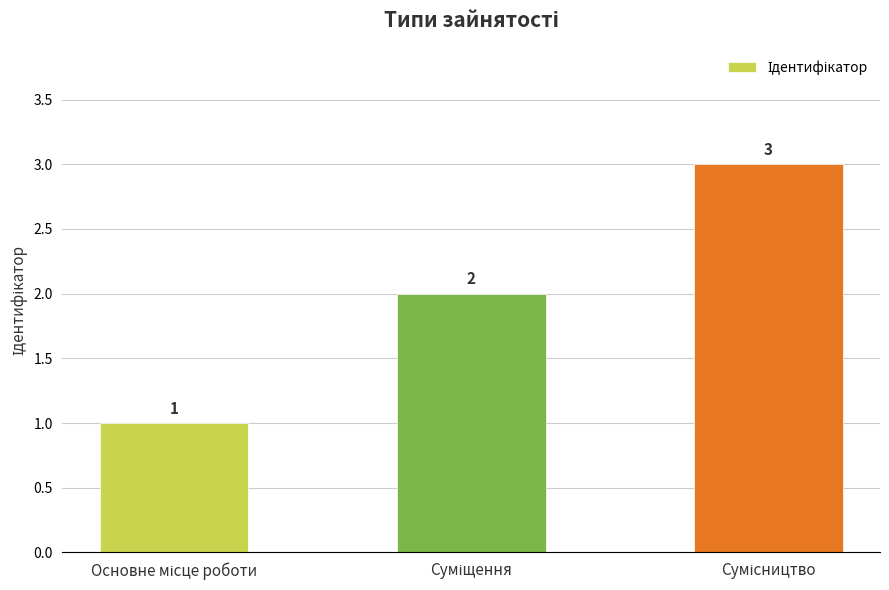

How many values are between 1 and 3?

3